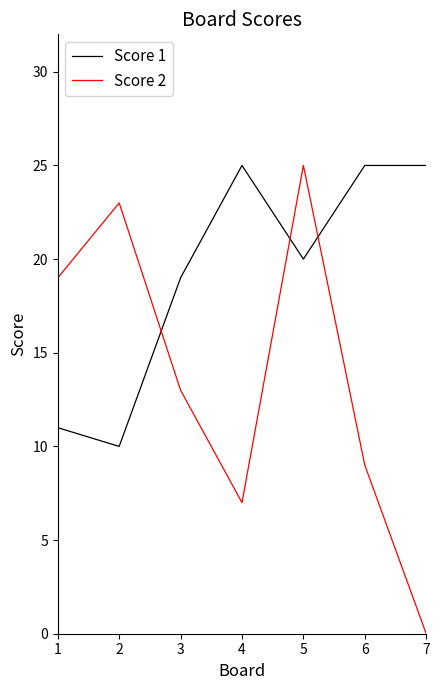

What is the difference between the highest and lowest values at 6?

16